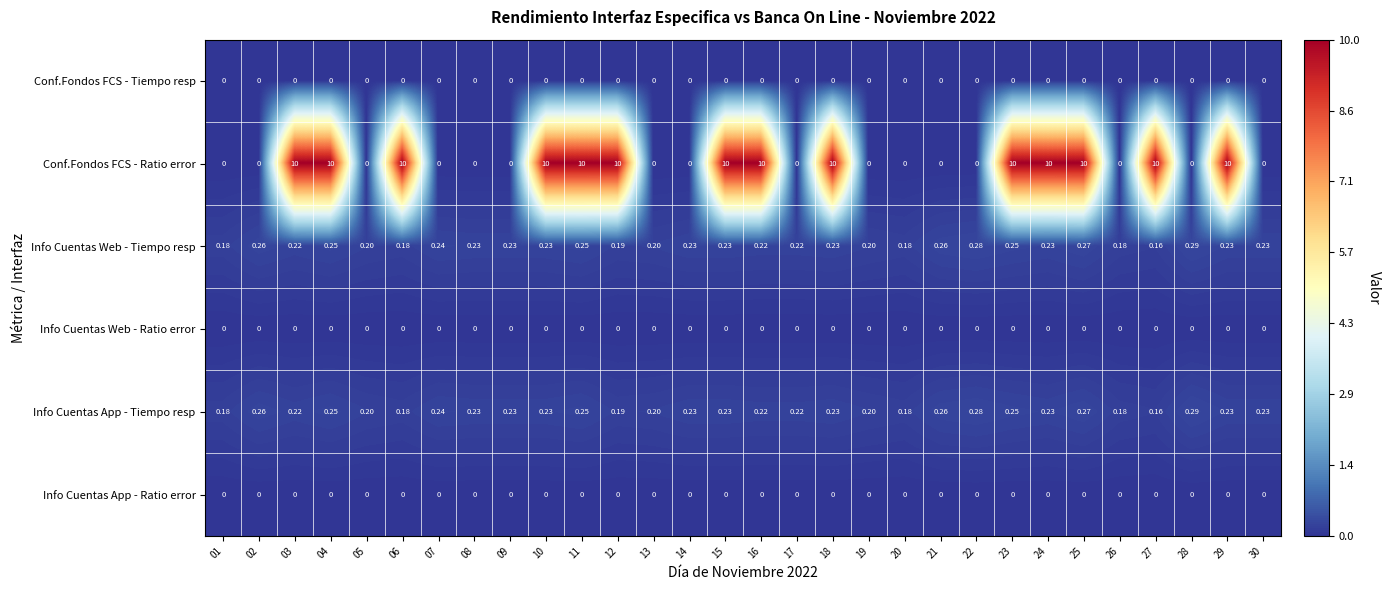

Which series has the largest total across all categories?

Conf.Fondos FCS - Ratio error